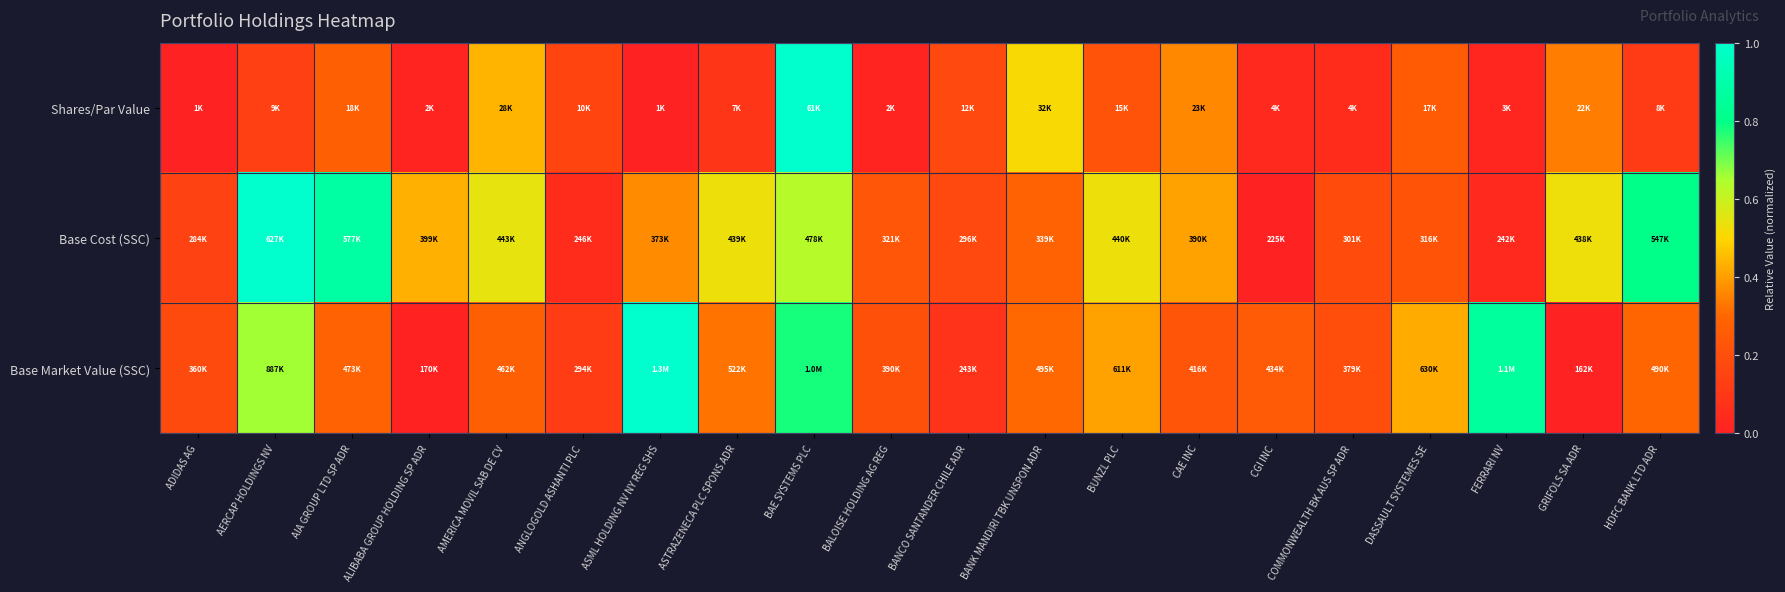

Reading left to right, what are all the values shown in this chart?

Shares/Par Value: ADIDAS AG=0.0	AERCAP HOLDINGS NV=0.1	AIA GROUP LTD SP ADR=0.3	ALIBABA GROUP HOLDING SP ADR=0.0	AMERICA MOVIL SAB DE CV=0.4	ANGLOGOLD ASHANTI PLC=0.2	ASML HOLDING NV NY REG SHS=0.0	ASTRAZENECA PLC SPONS ADR=0.1	BAE SYSTEMS PLC=1.0	BALOISE HOLDING AG REG=0.0	BANCO SANTANDER CHILE ADR=0.2	BANK MANDIRI TBK UNSPON ADR=0.5	BUNZL PLC=0.2	CAE INC=0.4	CGI INC=0.0	COMMONWEALTH BK AUS SP ADR=0.0	DASSAULT SYSTEMES SE=0.3	FERRARI NV=0.0	GRIFOLS SA ADR=0.3	HDFC BANK LTD ADR=0.1
Base Cost (SSC): ADIDAS AG=0.1	AERCAP HOLDINGS NV=1.0	AIA GROUP LTD SP ADR=0.9	ALIBABA GROUP HOLDING SP ADR=0.4	AMERICA MOVIL SAB DE CV=0.5	ANGLOGOLD ASHANTI PLC=0.1	ASML HOLDING NV NY REG SHS=0.4	ASTRAZENECA PLC SPONS ADR=0.5	BAE SYSTEMS PLC=0.6	BALOISE HOLDING AG REG=0.2	BANCO SANTANDER CHILE ADR=0.2	BANK MANDIRI TBK UNSPON ADR=0.3	BUNZL PLC=0.5	CAE INC=0.4	CGI INC=0.0	COMMONWEALTH BK AUS SP ADR=0.2	DASSAULT SYSTEMES SE=0.2	FERRARI NV=0.0	GRIFOLS SA ADR=0.5	HDFC BANK LTD ADR=0.8
Base Market Value (SSC): ADIDAS AG=0.2	AERCAP HOLDINGS NV=0.7	AIA GROUP LTD SP ADR=0.3	ALIBABA GROUP HOLDING SP ADR=0.0	AMERICA MOVIL SAB DE CV=0.3	ANGLOGOLD ASHANTI PLC=0.1	ASML HOLDING NV NY REG SHS=1.0	ASTRAZENECA PLC SPONS ADR=0.3	BAE SYSTEMS PLC=0.8	BALOISE HOLDING AG REG=0.2	BANCO SANTANDER CHILE ADR=0.1	BANK MANDIRI TBK UNSPON ADR=0.3	BUNZL PLC=0.4	CAE INC=0.2	CGI INC=0.2	COMMONWEALTH BK AUS SP ADR=0.2	DASSAULT SYSTEMES SE=0.4	FERRARI NV=0.9	GRIFOLS SA ADR=0.0	HDFC BANK LTD ADR=0.3